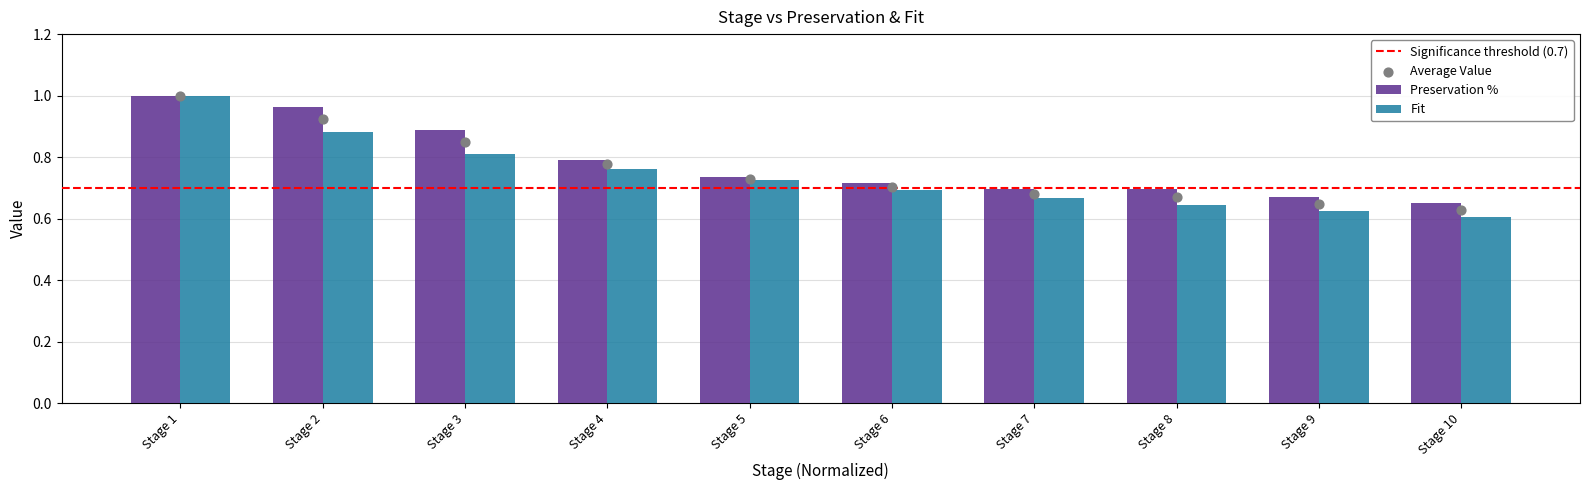

Which series contains the highest Y value?

Preservation %